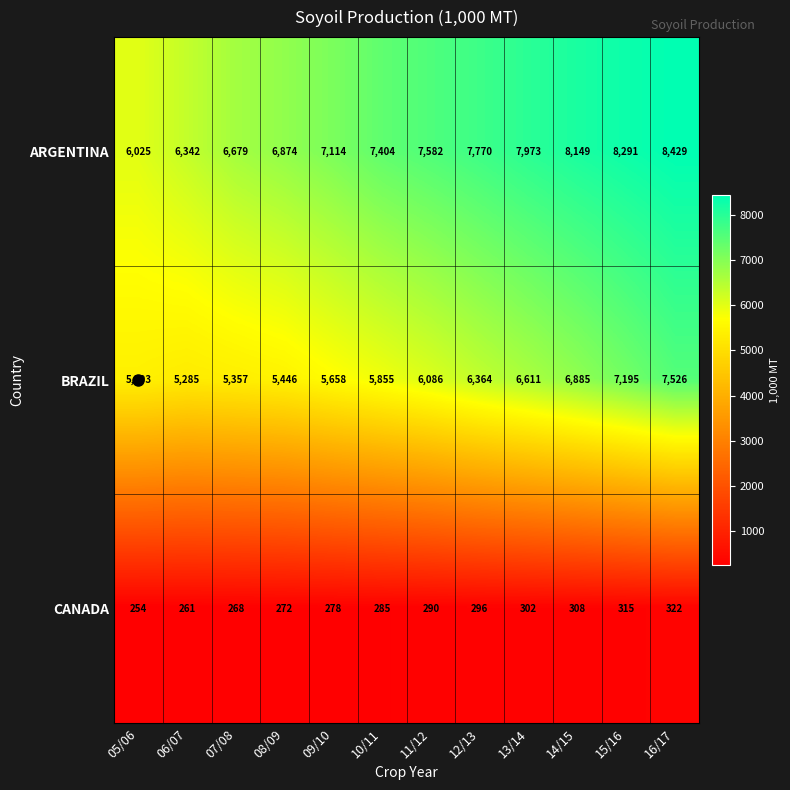

What is the sum of all ARGENTINA values?

88632